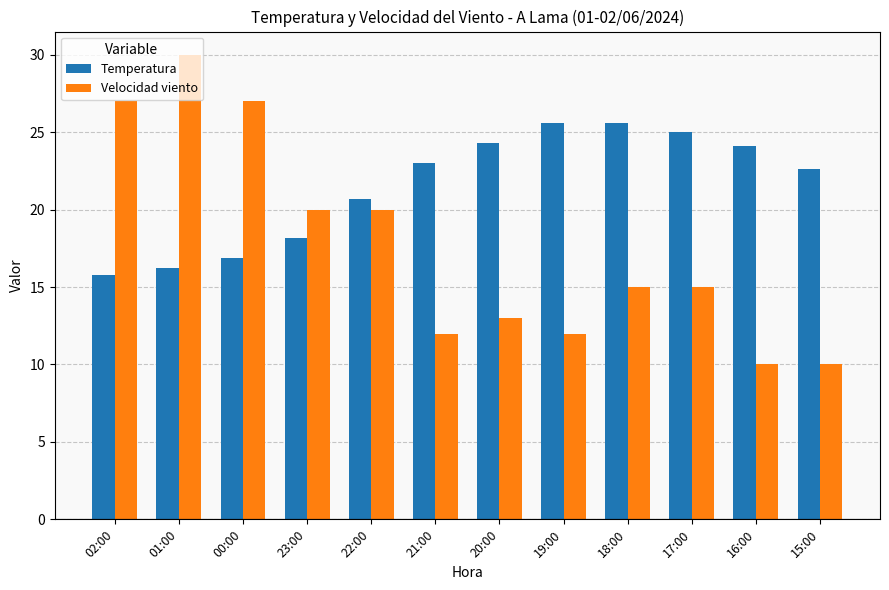

What is the total value across all series at 20:00?

37.3